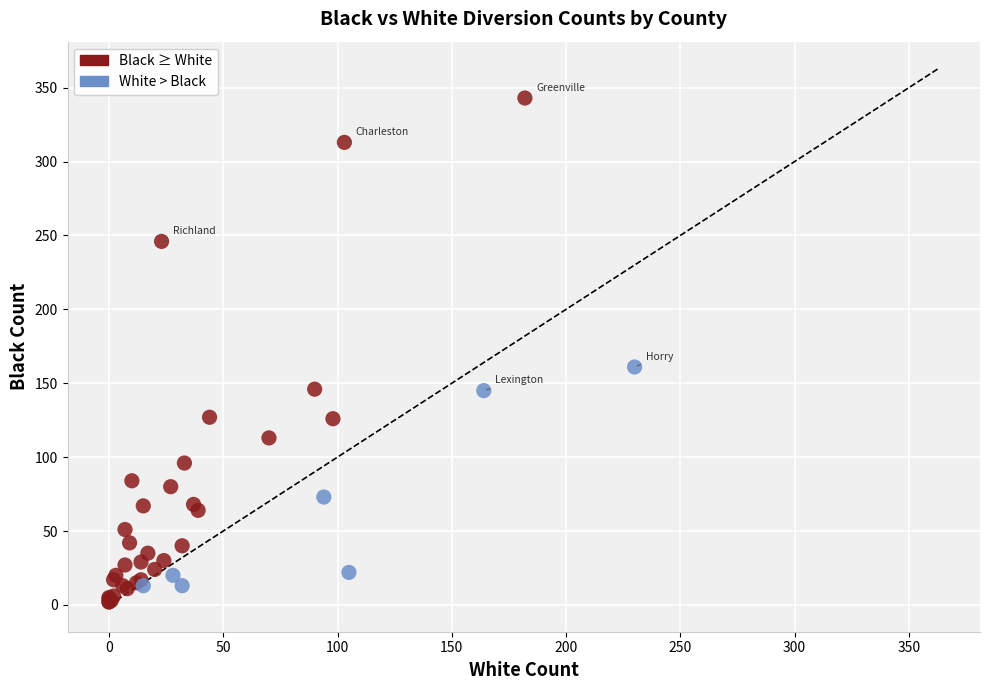

What Y value in the scatter plot is closest to 172?

161